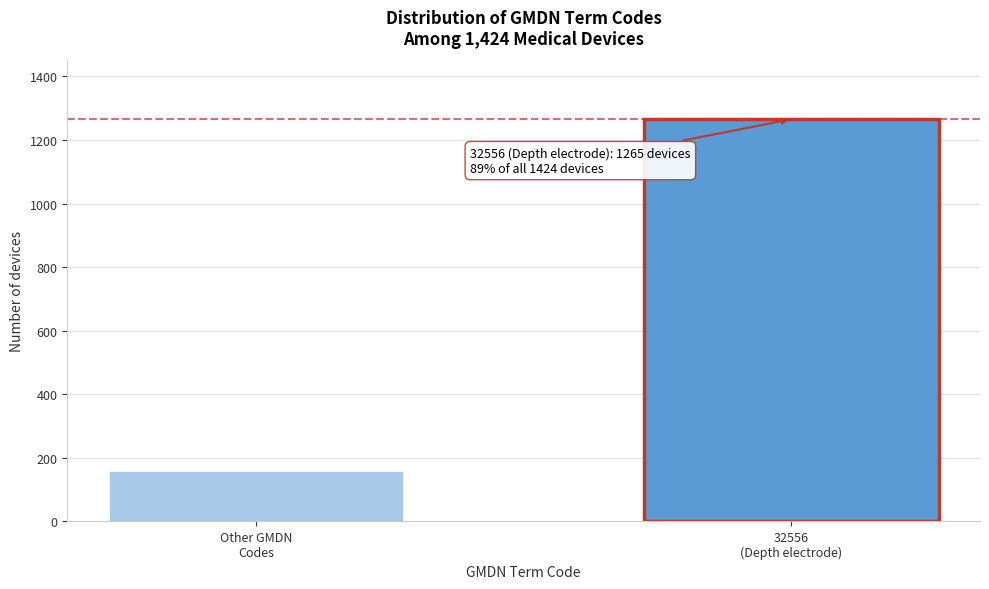

Reading right to left, transcribe all the data shown in this chart.

1265	159